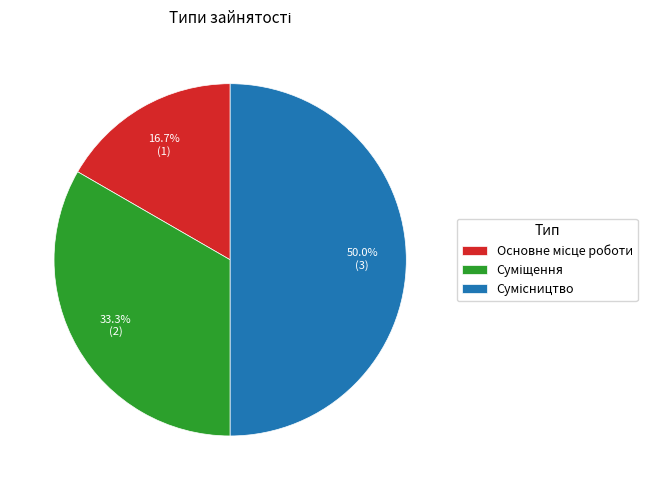

To the nearest percent, what is the difference between the largest and smallest slice percentages?

33%